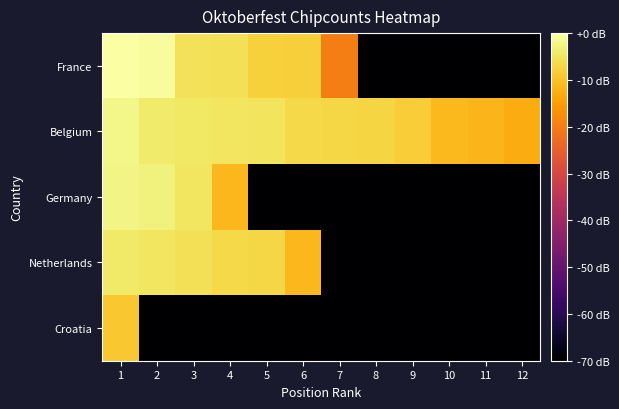

Reading left to right, extract all data points from this chart.

France: 1=0.0	2=-0.8	3=-5.4	4=-5.6	5=-7.9	6=-8.1	7=-19.7	8=-80.0	9=-80.0	10=-80.0	11=-80.0	12=-80.0
Belgium: 1=-2.0	2=-4.0	3=-4.6	4=-4.7	5=-5.1	6=-6.6	7=-6.9	8=-7.3	9=-8.2	10=-11.0	11=-11.5	12=-12.9
Germany: 1=-2.4	2=-3.0	3=-4.8	4=-11.4	5=-80.0	6=-80.0	7=-80.0	8=-80.0	9=-80.0	10=-80.0	11=-80.0	12=-80.0
Netherlands: 1=-4.3	2=-4.7	3=-5.6	4=-6.8	5=-7.0	6=-11.3	7=-80.0	8=-80.0	9=-80.0	10=-80.0	11=-80.0	12=-80.0
Croatia: 1=-9.1	2=-80.0	3=-80.0	4=-80.0	5=-80.0	6=-80.0	7=-80.0	8=-80.0	9=-80.0	10=-80.0	11=-80.0	12=-80.0